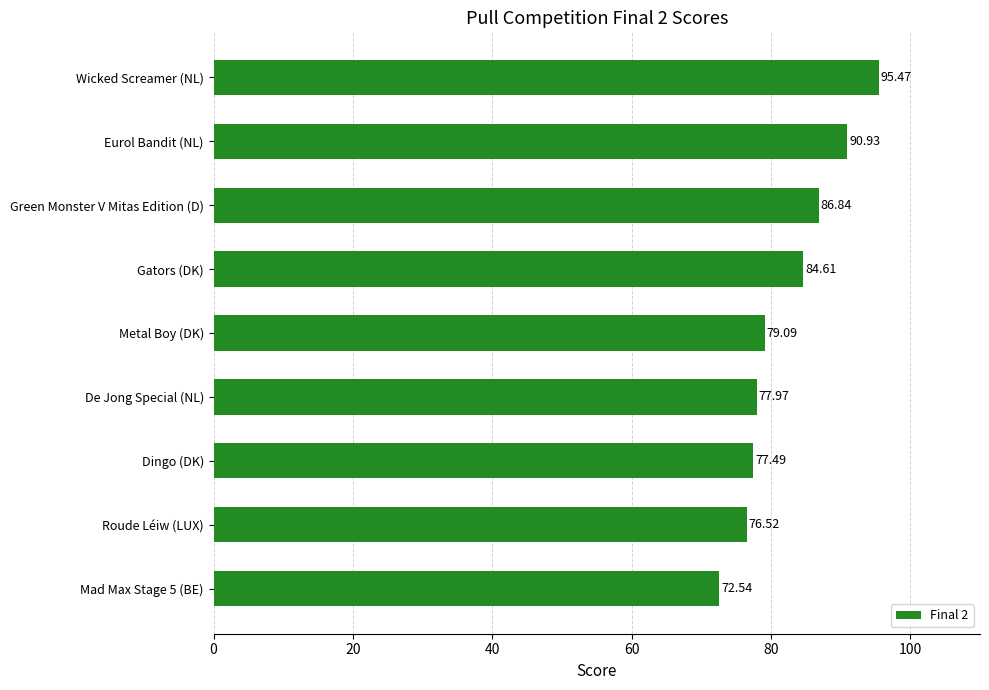

At which label is the value closest to 84?

Gators (DK)